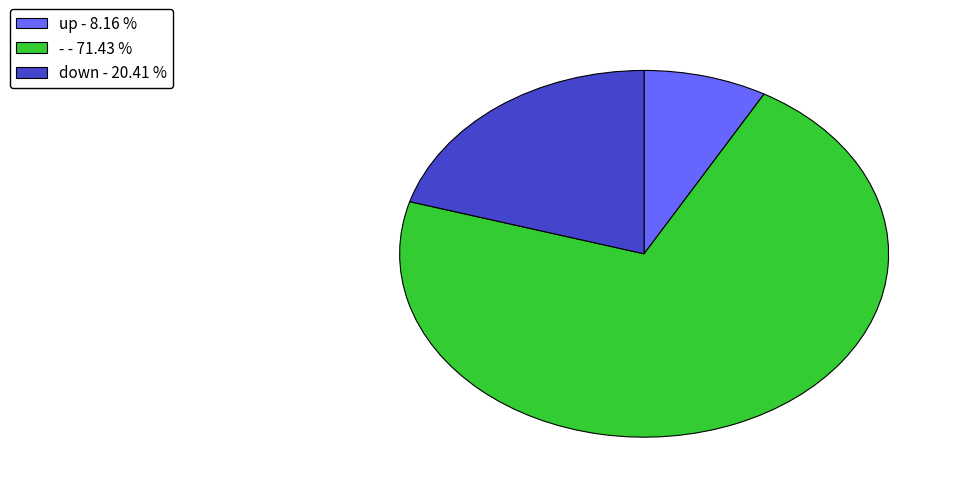

Which has a higher value, down - 20.41 % or - - 71.43 %?

- - 71.43 %